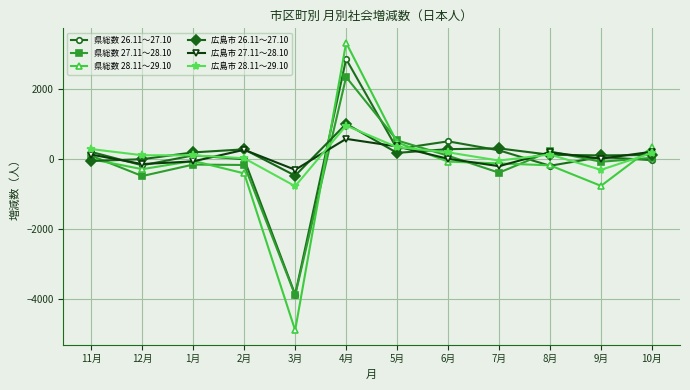

At which label does 県総数 27.11～28.10 first exceed 39?

11月